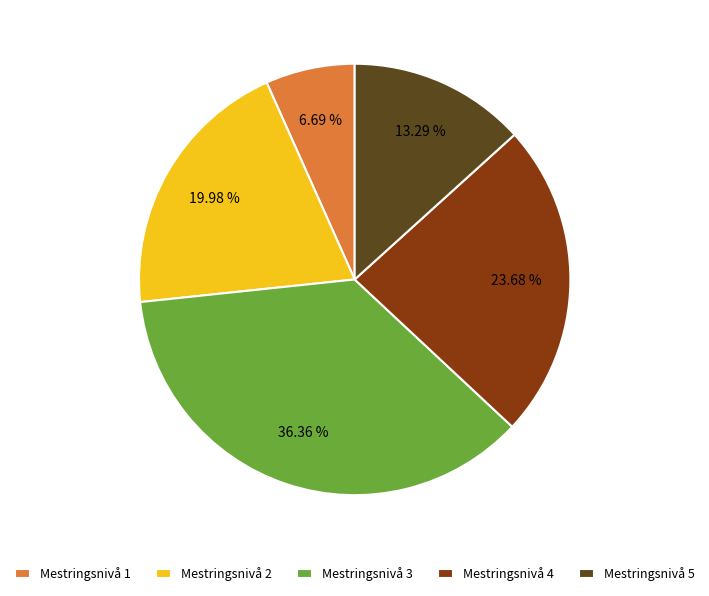

Rank the categories by value from highest to lowest.

Mestringsnivå 3, Mestringsnivå 4, Mestringsnivå 2, Mestringsnivå 5, Mestringsnivå 1